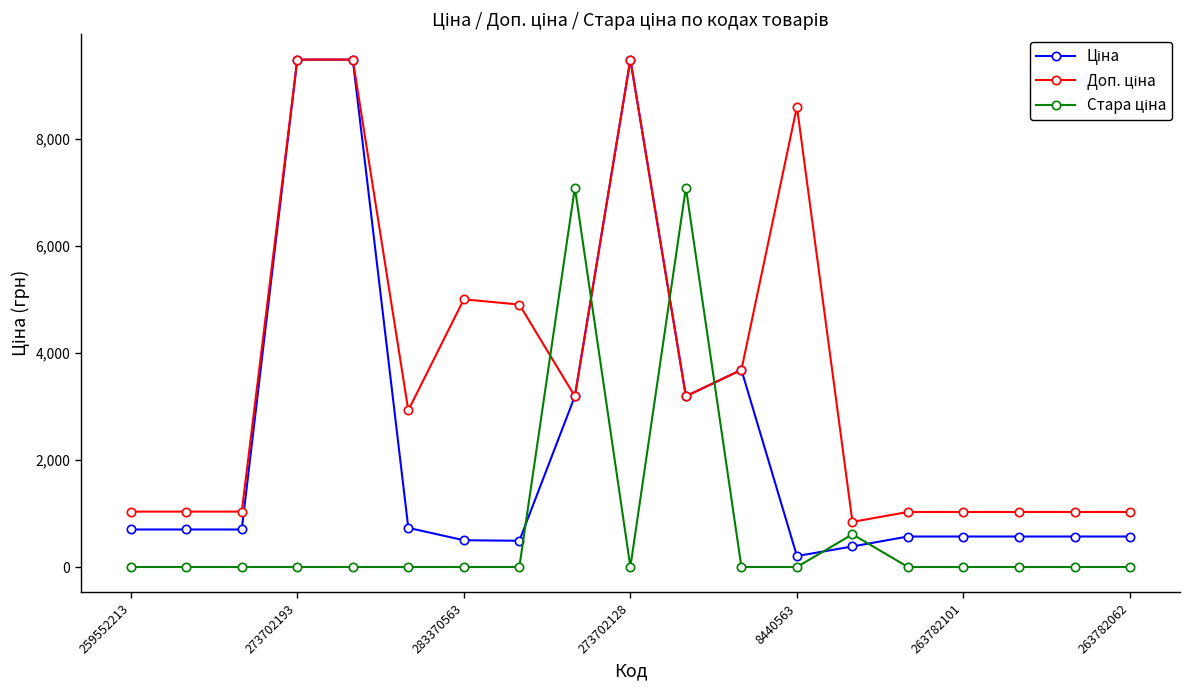

What is the maximum value shown in the chart?

9488.2